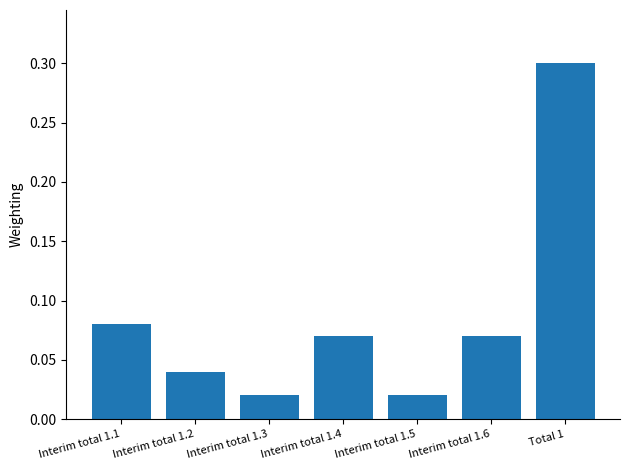

Are the bars grouped side by side (vs. stacked)?

No